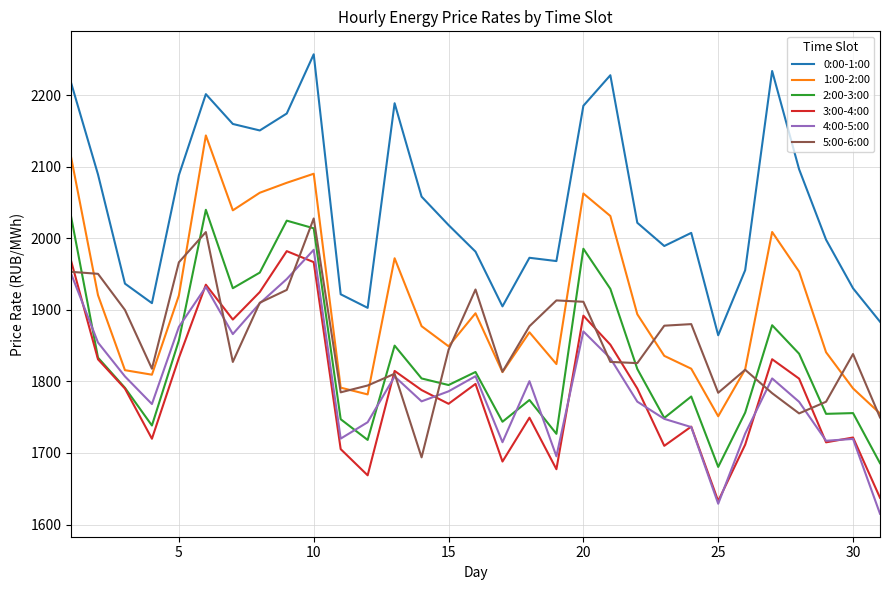

True or false: 1:00-2:00 and 3:00-4:00 cross at least once.

False